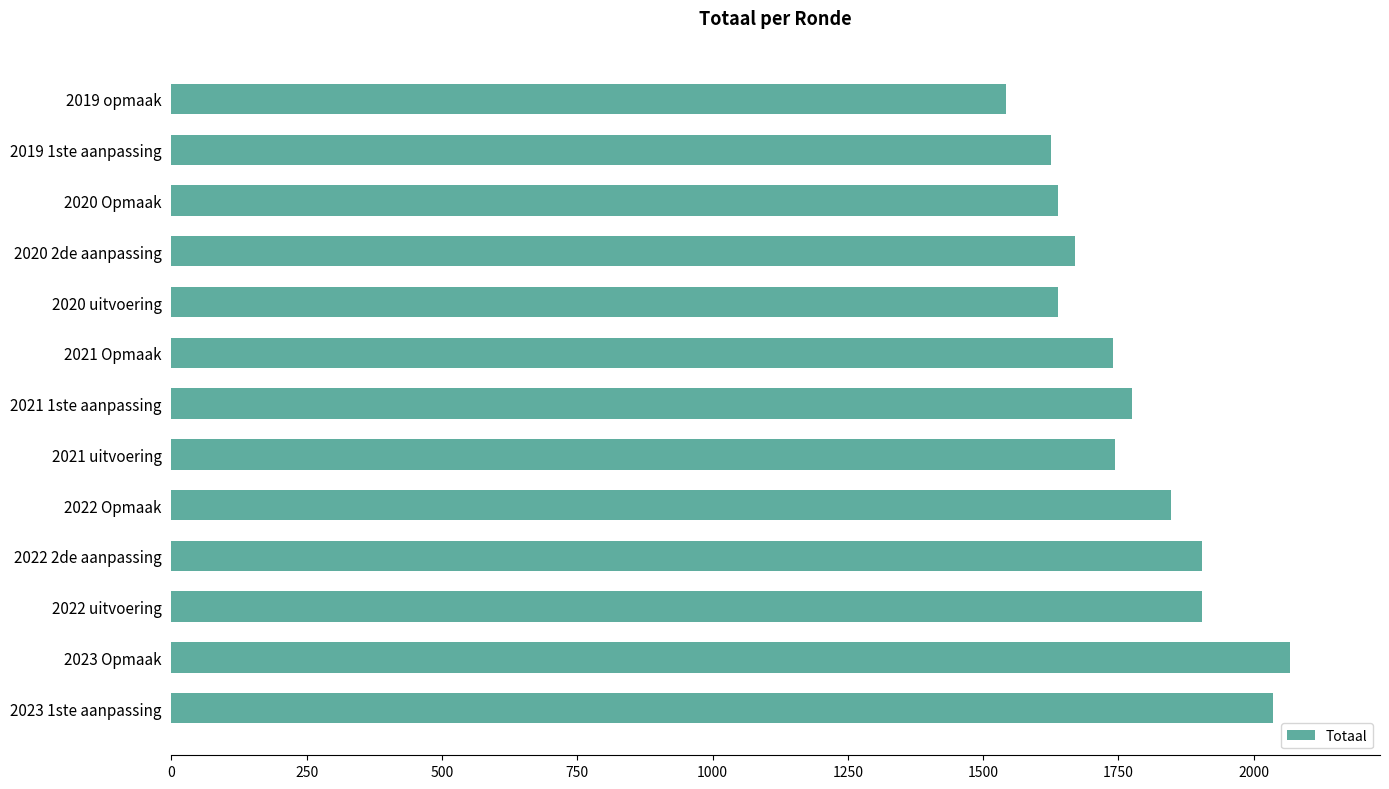

Which label corresponds to the smallest value in the chart?

2019 opmaak